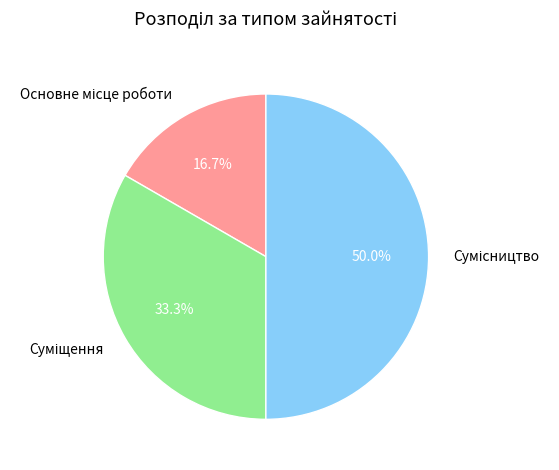

Rank the categories by value from lowest to highest.

Основне місце роботи, Суміщення, Сумісництво